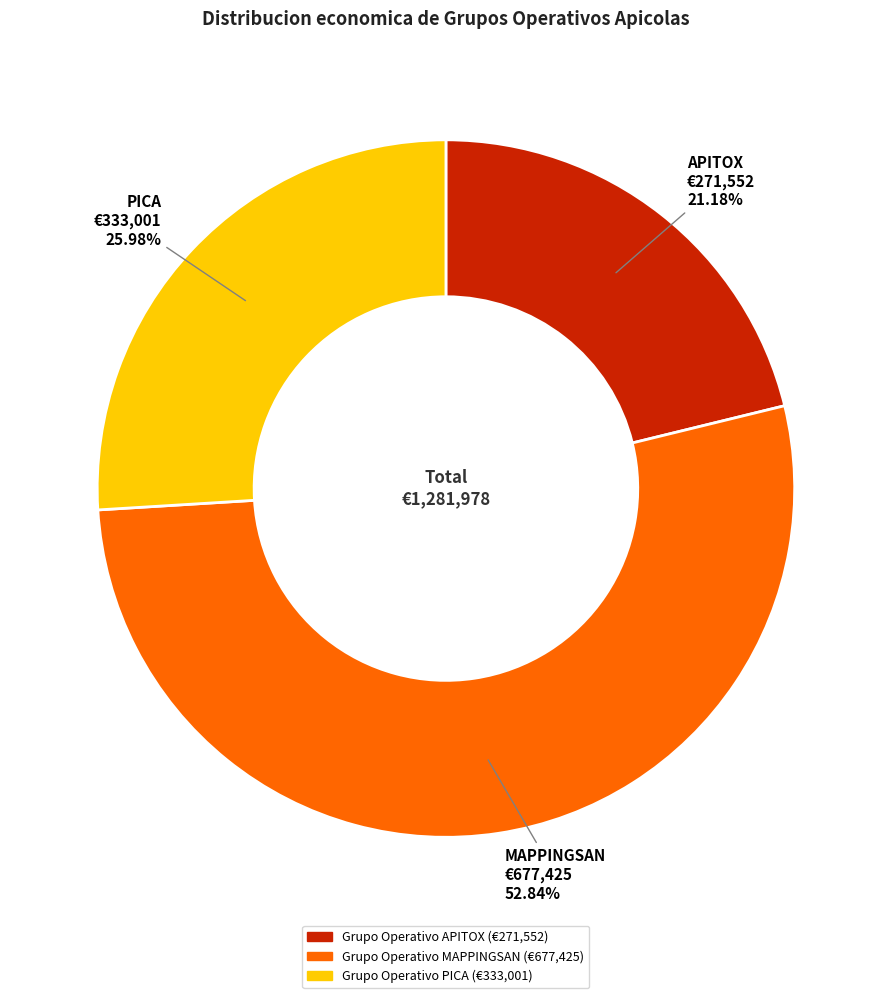

Is there a majority slice in this chart?

Yes